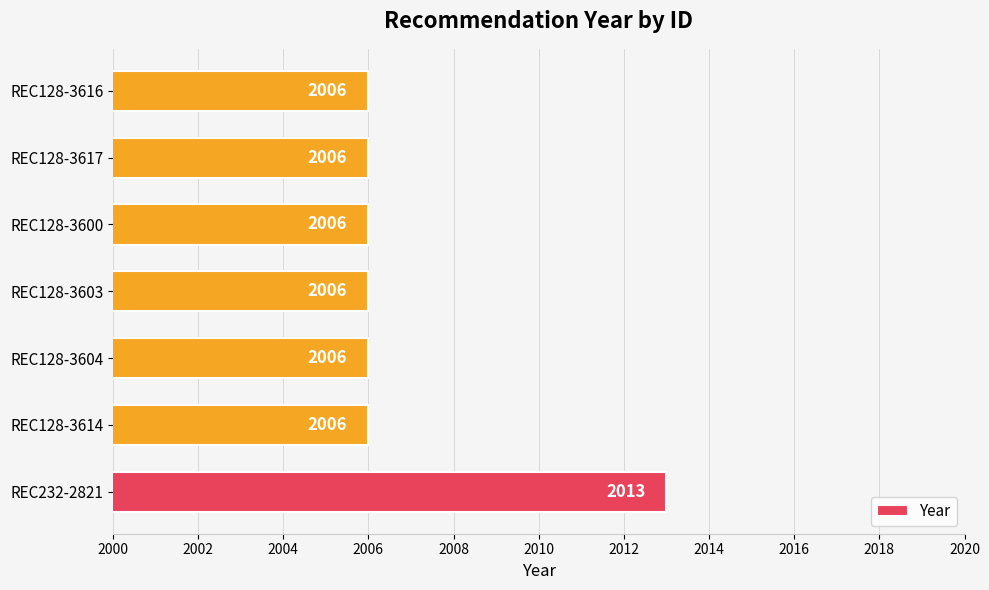

How many distinct data groups are displayed?

1